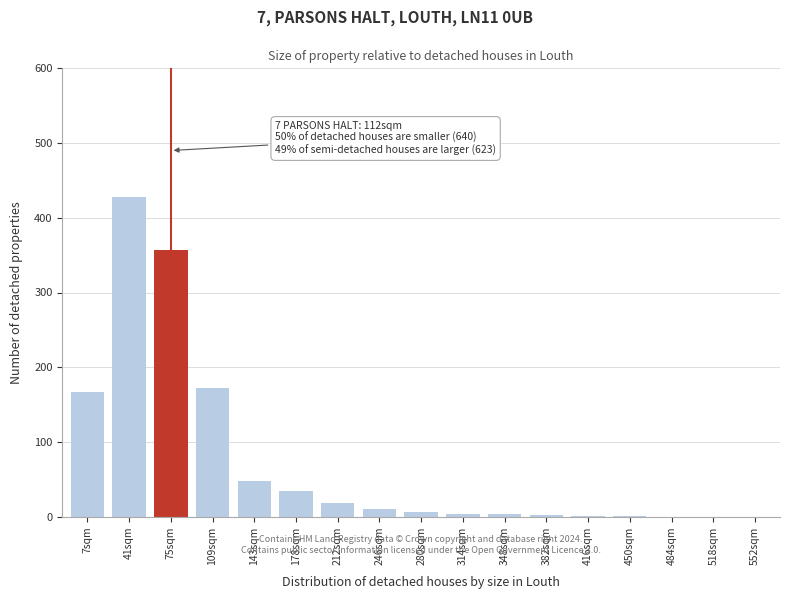

What is the maximum value shown in the chart?

428